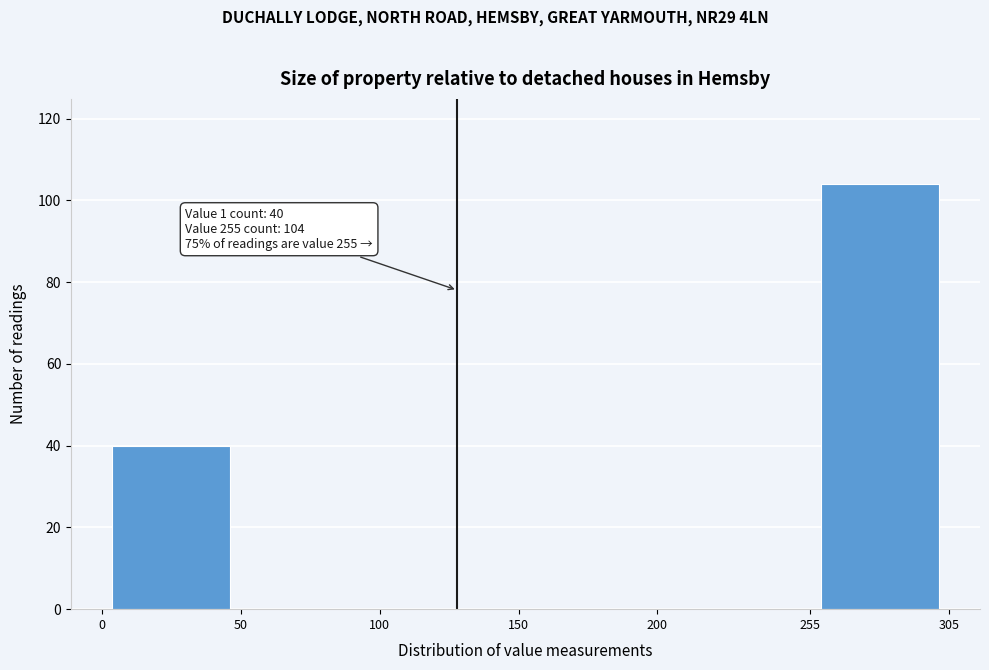

Over which range of the x-axis is the bar tallest?

255 to 305